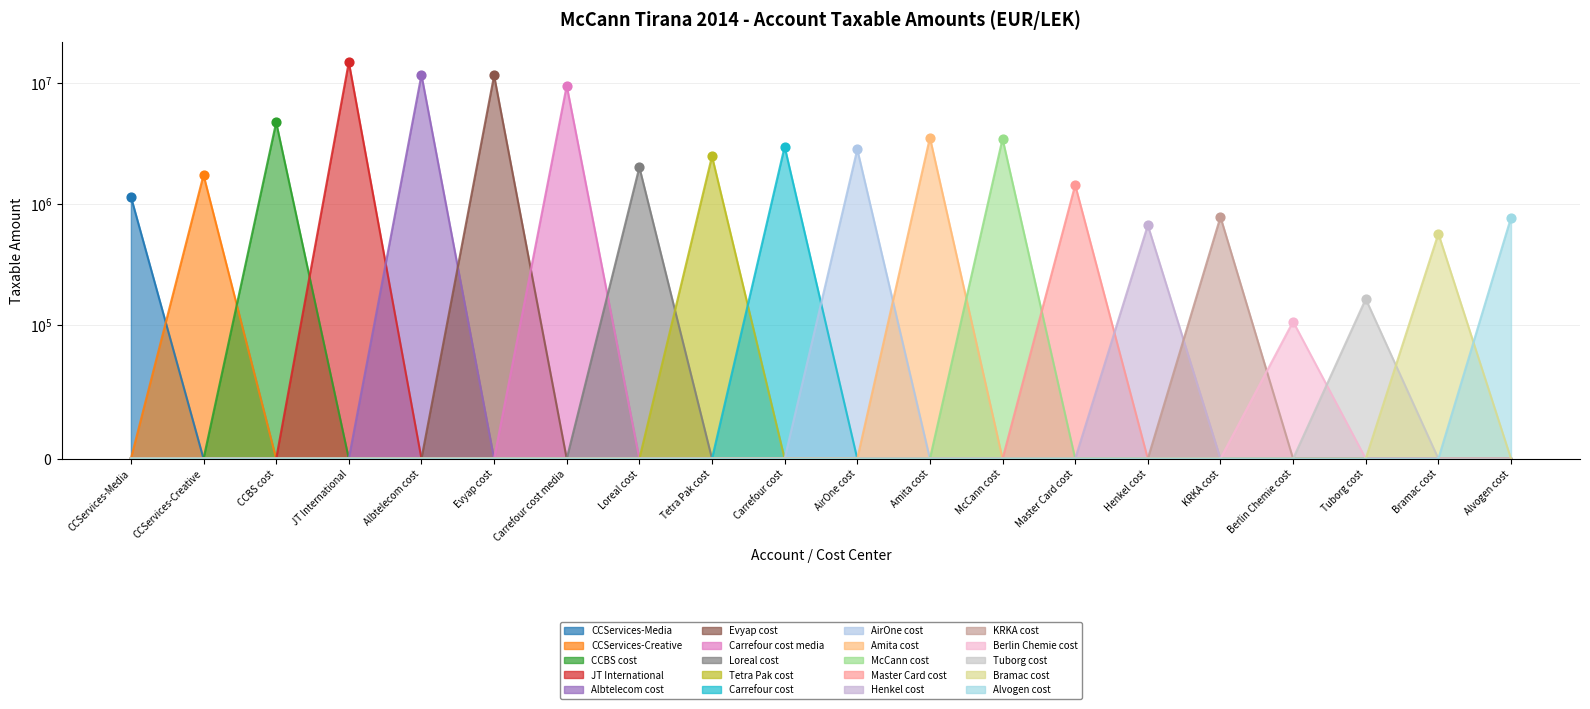

Approximately how many times larger is the value at Bramac cost compared to CCBS cost?

0.1